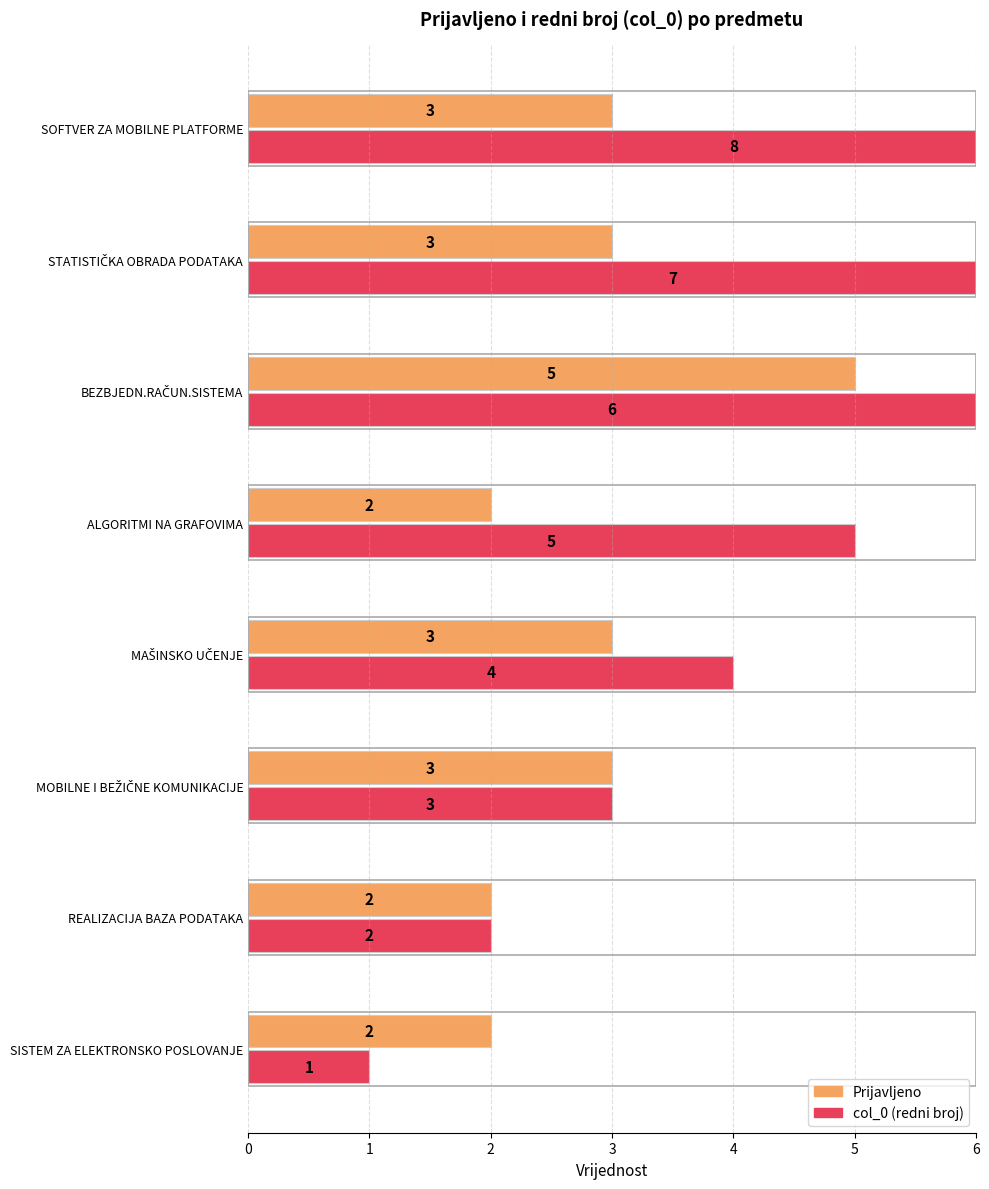

Which series changed the most between ALGORITMI NA GRAFOVIMA and STATISTIČKA OBRADA PODATAKA?

col_0